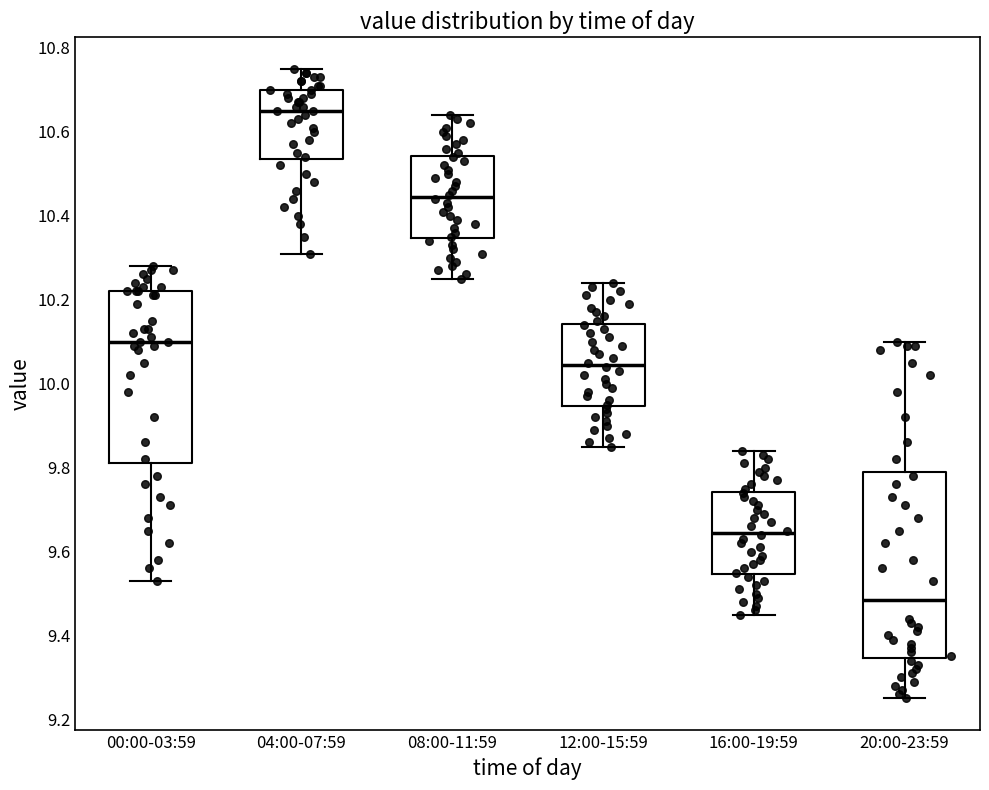

Comparing the boxes themselves (not the whiskers), which one is the tallest?

20:00-23:59